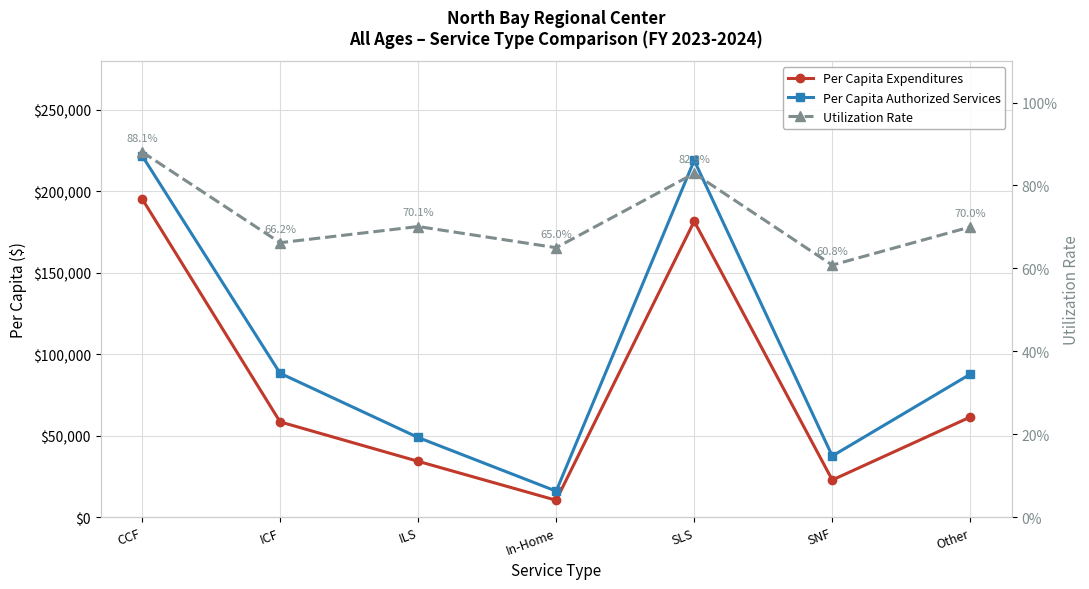

True or false: Per Capita Authorized Services and Utilization Rate cross at least once.

False